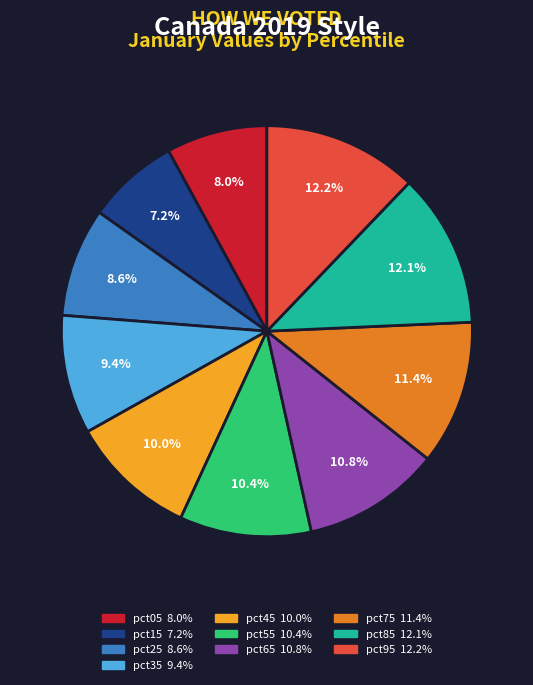

Approximately how many times larger is the value at pct05 compared to pct25?

0.9